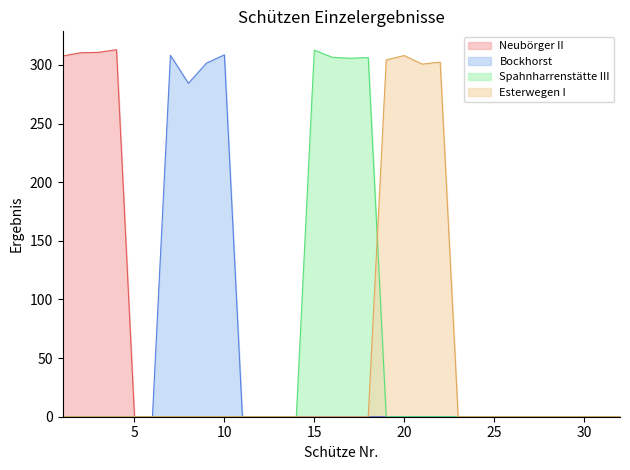

Reading left to right, extract all data points from this chart.

Neubörger II: 307.6	310.4	310.7	313.0	0.0	0.0	0.0	0.0	0.0	0.0	0.0	0.0	0.0	0.0	0.0	0.0	0.0	0.0	0.0	0.0	0.0	0.0	0.0	0.0	0.0	0.0	0.0	0.0	0.0	0.0	0.0	0.0
Bockhorst: 0.0	0.0	0.0	0.0	0.0	0.0	308.2	284.3	301.5	308.6	0.0	0.0	0.0	0.0	0.0	0.0	0.0	0.0	0.0	0.0	0.0	0.0	0.0	0.0	0.0	0.0	0.0	0.0	0.0	0.0	0.0	0.0
Spahnharrenstätte III: 0.0	0.0	0.0	0.0	0.0	0.0	0.0	0.0	0.0	0.0	0.0	0.0	0.0	0.0	312.6	306.5	305.7	306.3	0.0	0.0	0.0	0.0	0.0	0.0	0.0	0.0	0.0	0.0	0.0	0.0	0.0	0.0
Esterwegen I: 0.0	0.0	0.0	0.0	0.0	0.0	0.0	0.0	0.0	0.0	0.0	0.0	0.0	0.0	0.0	0.0	0.0	0.0	304.3	308.0	300.7	302.4	0.0	0.0	0.0	0.0	0.0	0.0	0.0	0.0	0.0	0.0